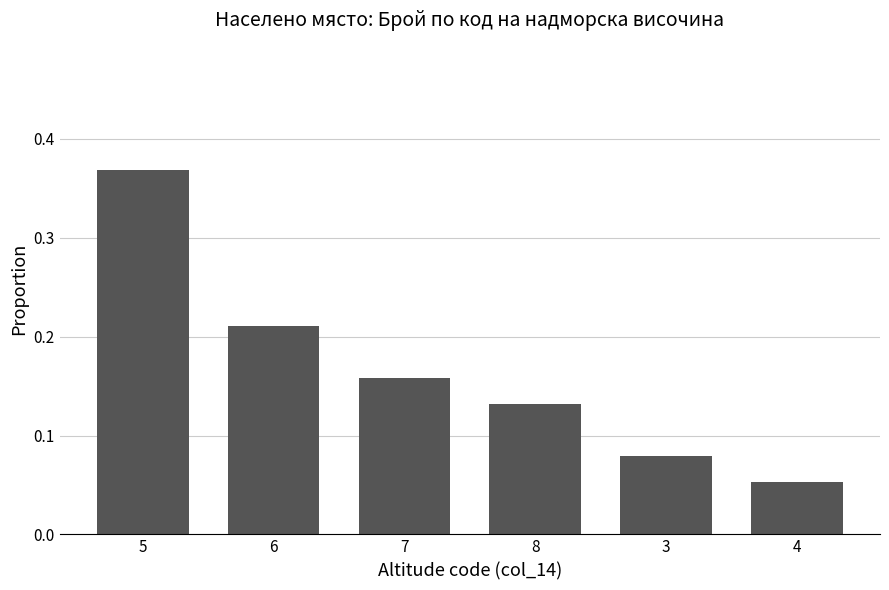

List the labels in order of value, largest first.

5, 6, 7, 8, 3, 4